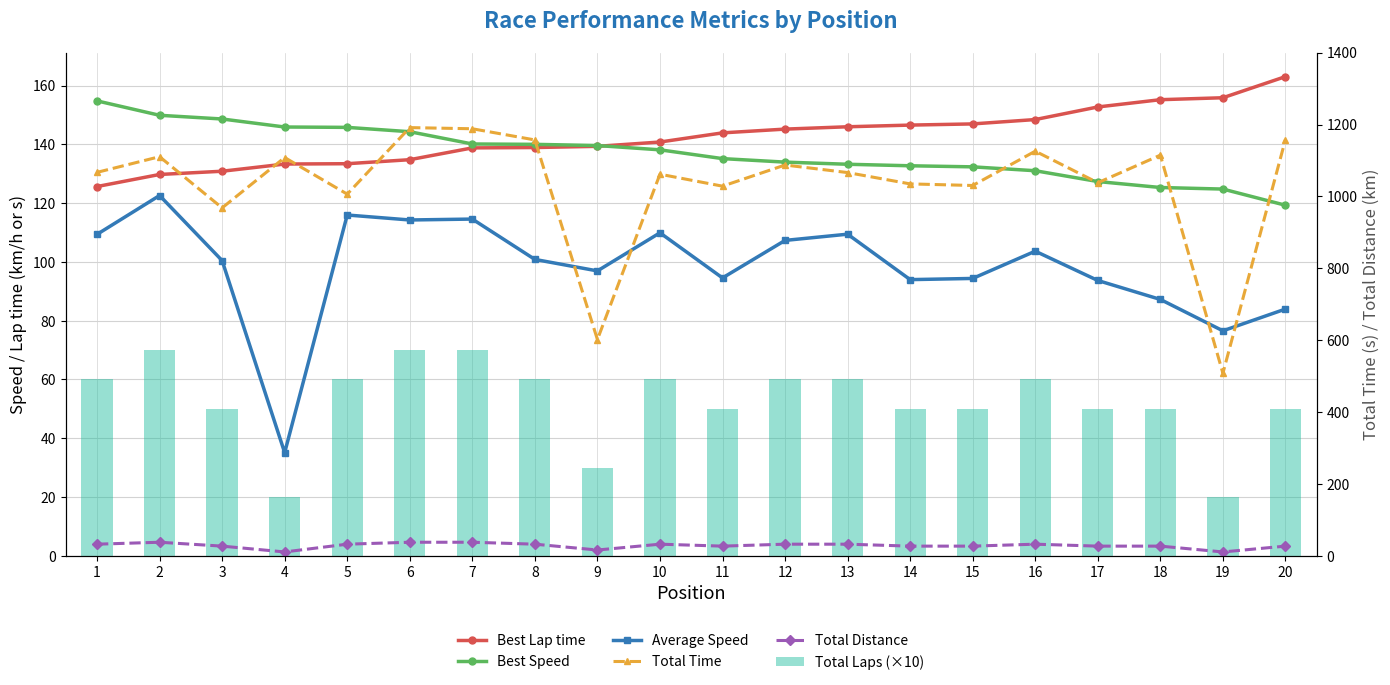

How many groups of bars are there?

20